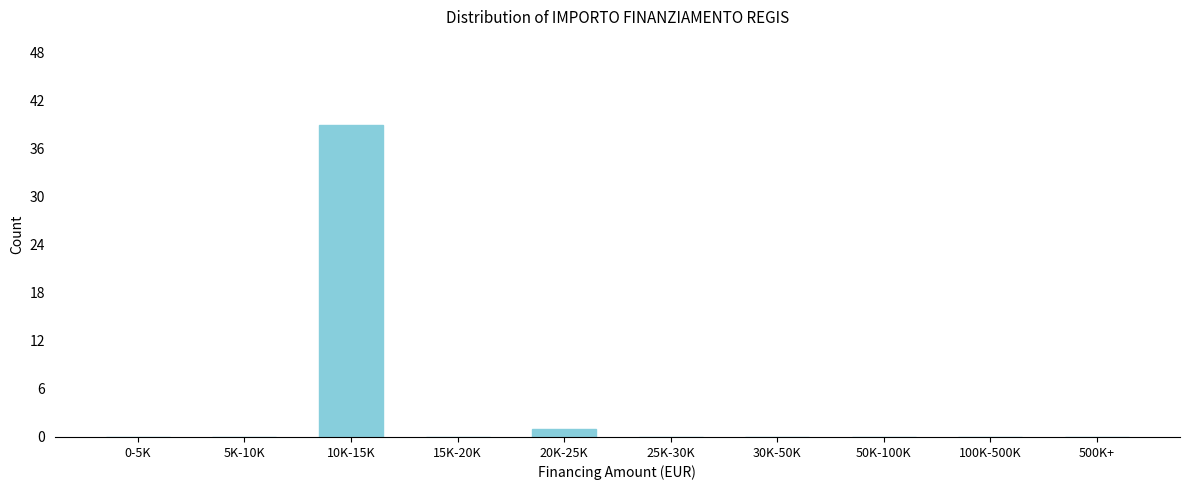

Reading left to right, list all the values displayed in this chart.

0-5K=0	5K-10K=0	10K-15K=39	15K-20K=0	20K-25K=1	25K-30K=0	30K-50K=0	50K-100K=0	100K-500K=0	500K+=0